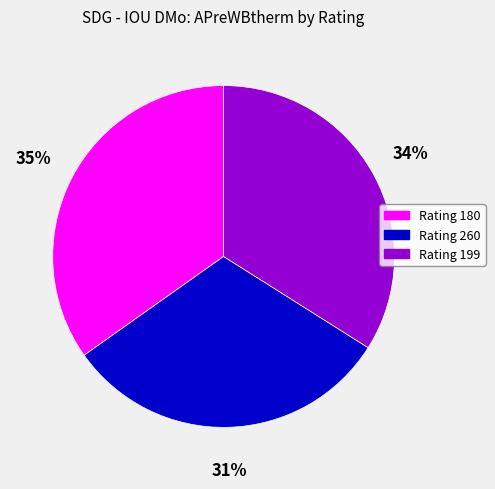

How many slices are in this pie chart?

3